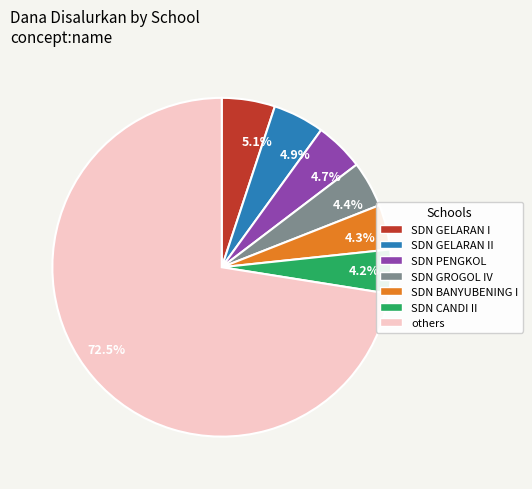

What is the total percentage of 4.9% and 5.1%?

10.0%